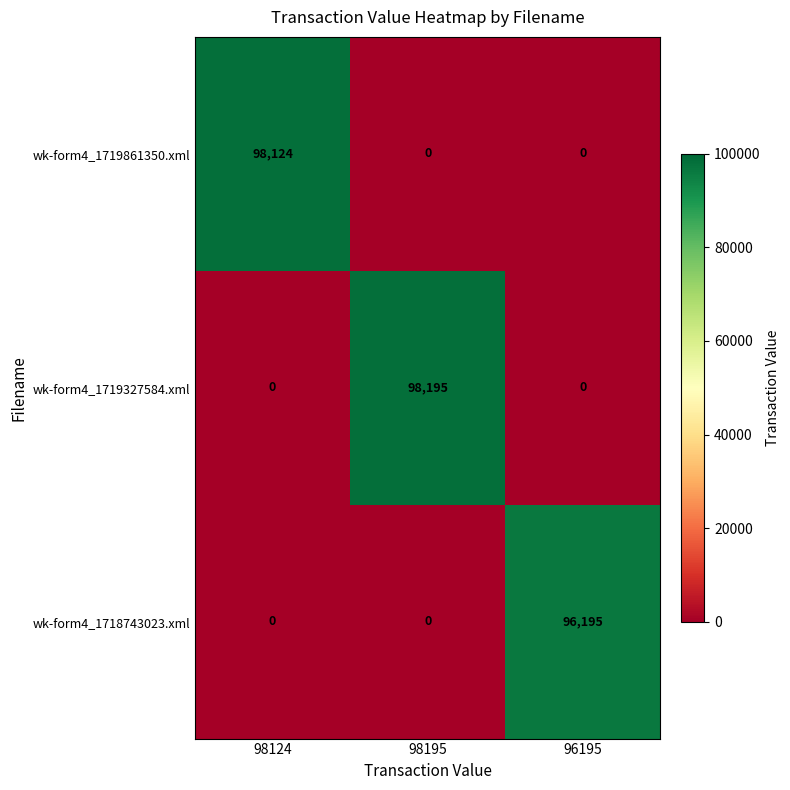

Count the wk-form4_1719861350.xml values in the range 0 to 98124.

3